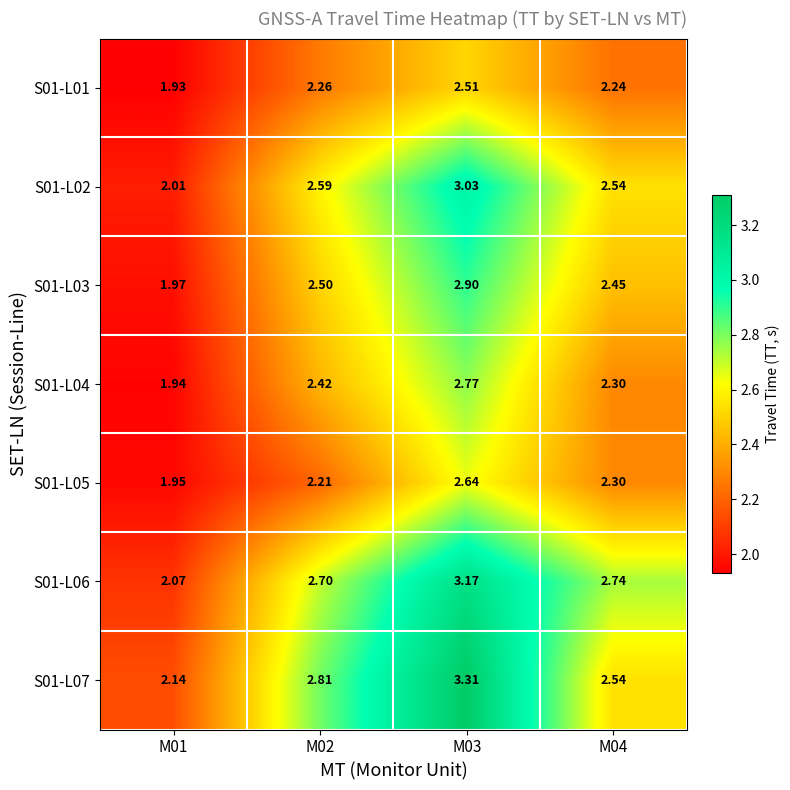

Which series has the largest total across all categories?

S01-L07